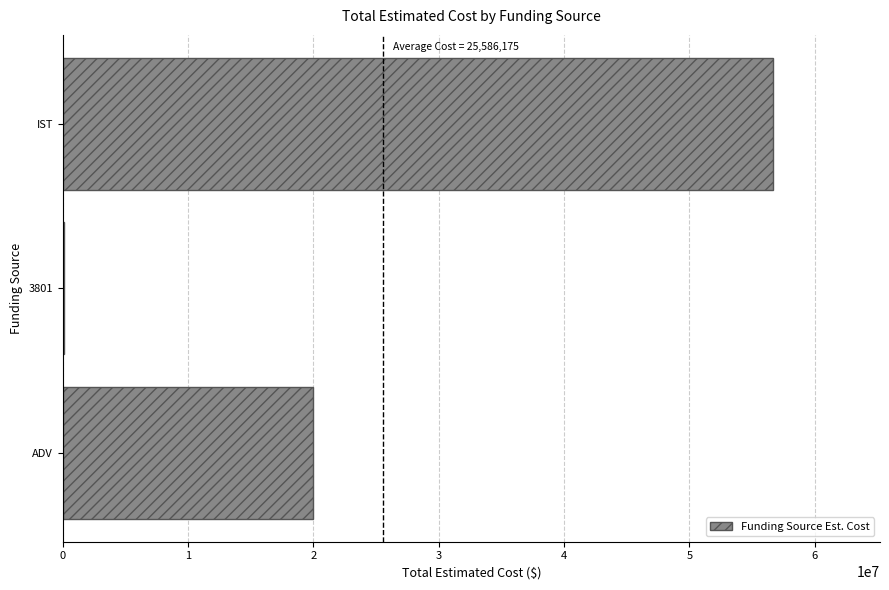

At which category does the chart reach its peak across all series?

IST